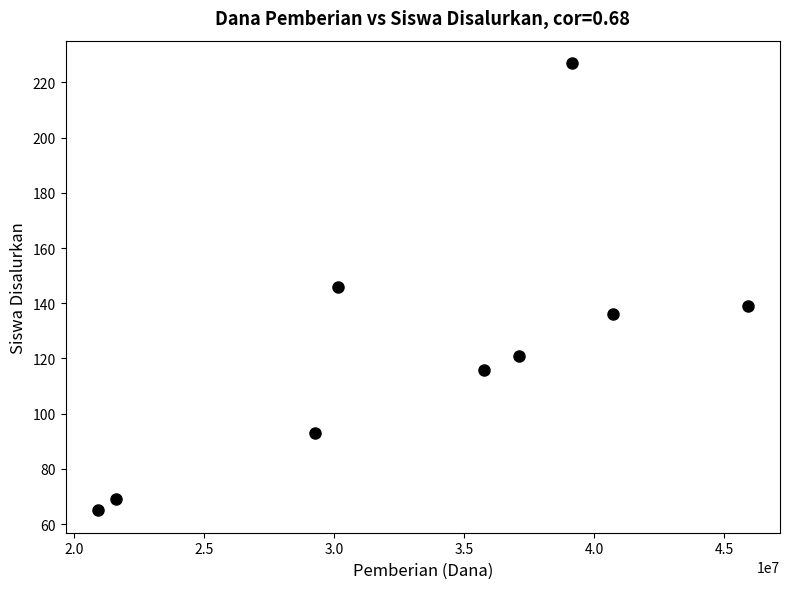

What is the average Y value?

124